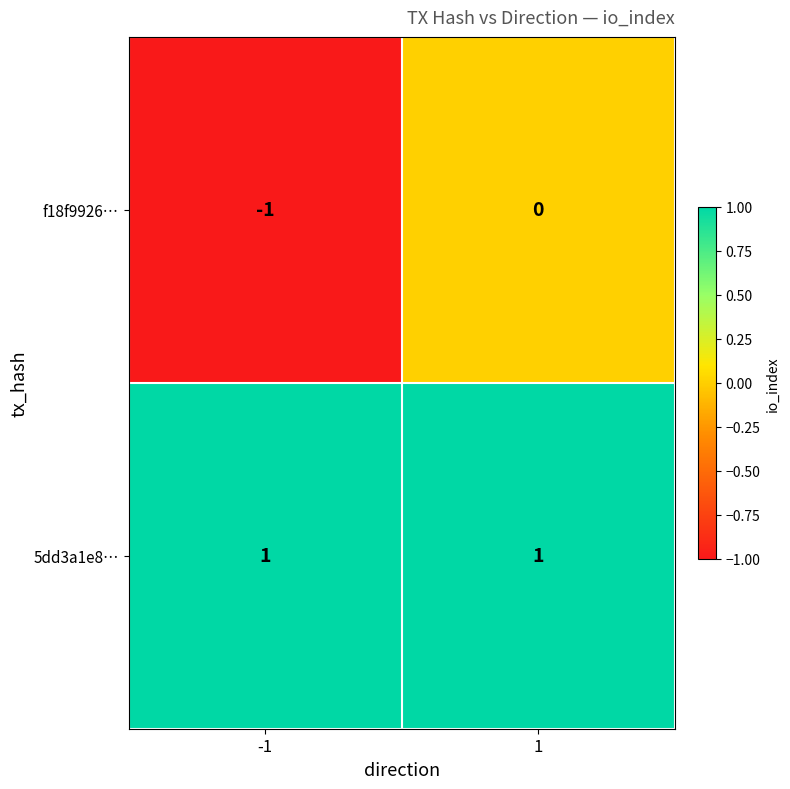

Reading right to left, what are all the values shown in this chart?

f18f9926…: 0	-1
5dd3a1e8…: 1	1